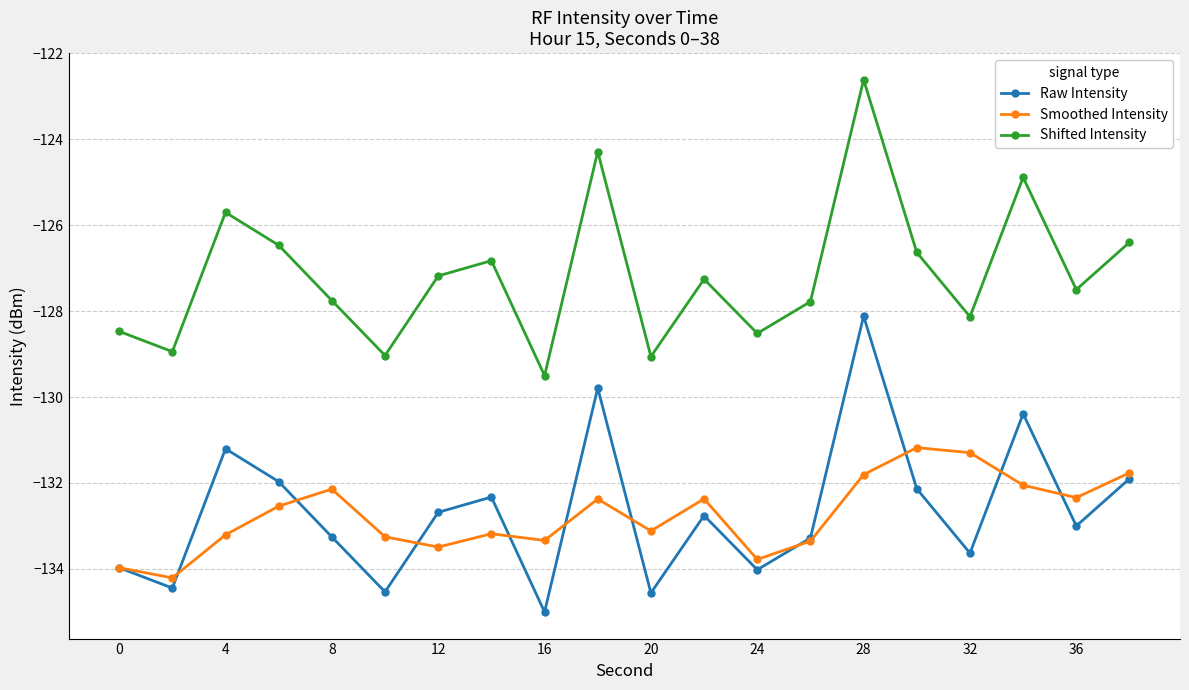

In Raw Intensity, how many points are higher than both neighbors (excluding endpoints)?

6